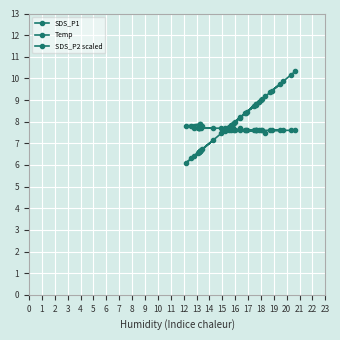

Which series ends up on top after the final intersection of SDS_P2 scaled and Temp?

SDS_P2 scaled